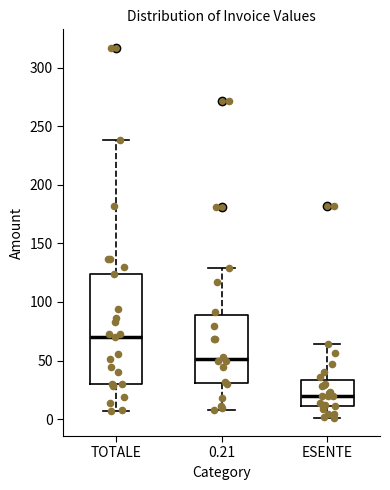

Reading left to right, transcribe this box plot: for each box, give where its median line is, the range the box spans, and where its two whiskers end, as read against the y-axis. The values are not printed on the chart, so give them approximately, as read against the axis.

TOTALE: median 70, box 30 to 125, whiskers 5 to 240
0.21: median 50, box 30 to 90, whiskers 10 to 130
ESENTE: median 20, box 10 to 35, whiskers 0 to 65